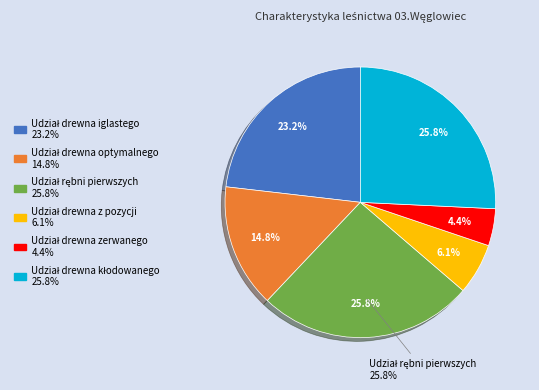

Do Udział drewna z pozycji and Udział S2 krótkiego together represent more than half of the pie?

No